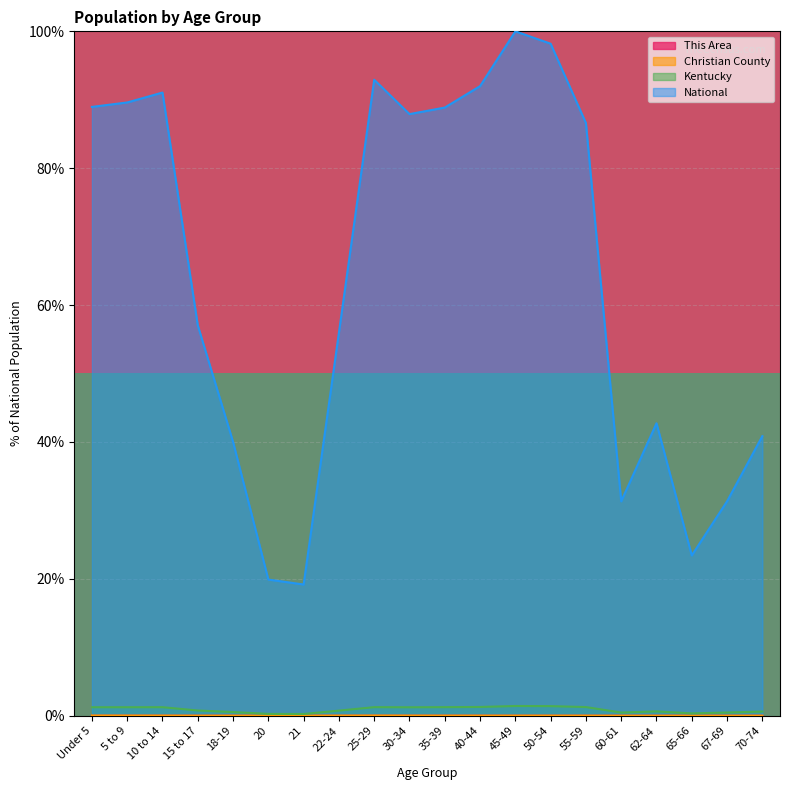

At which label is National closest to 59?

15 to 17